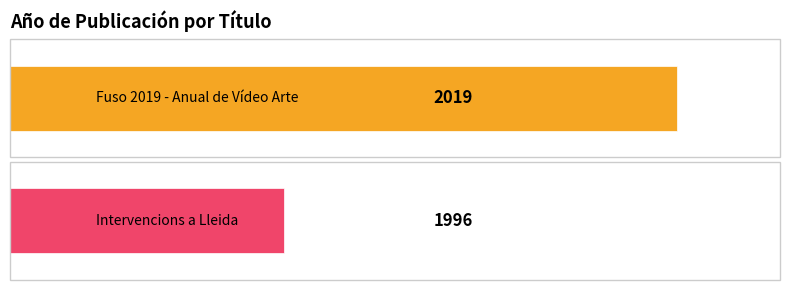

Is it true that the value at Fuso 2019 - Anual de Vídeo Arte is 945?

False